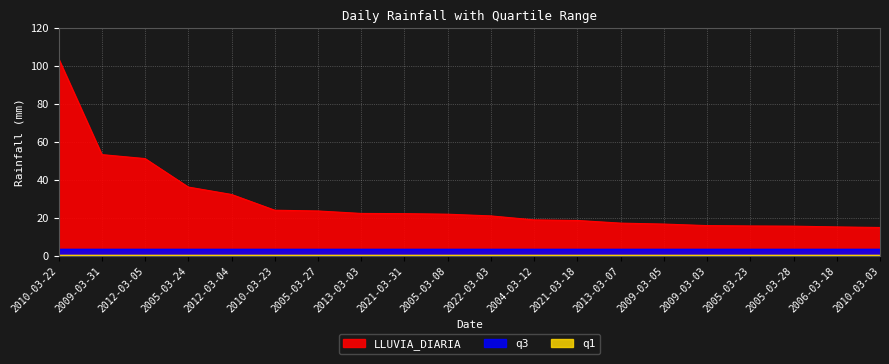

The value of q1 at 2021-03-31 is 0.0. True or false?

False